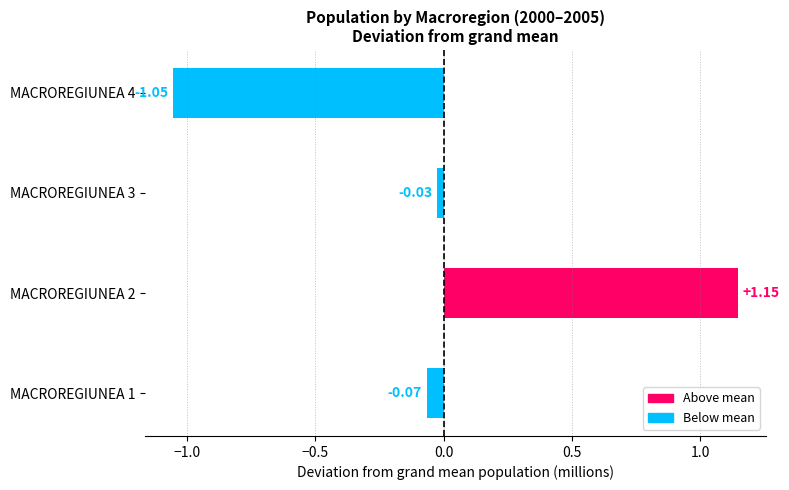

Rank the categories by value from highest to lowest.

MACROREGIUNEA 2, MACROREGIUNEA 3, MACROREGIUNEA 1, MACROREGIUNEA 4